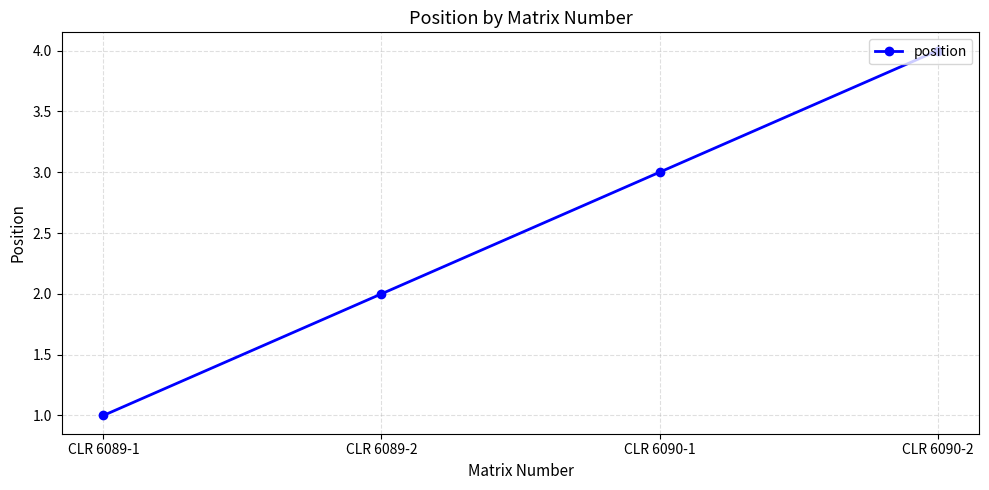

How many lines are shown in the chart?

1